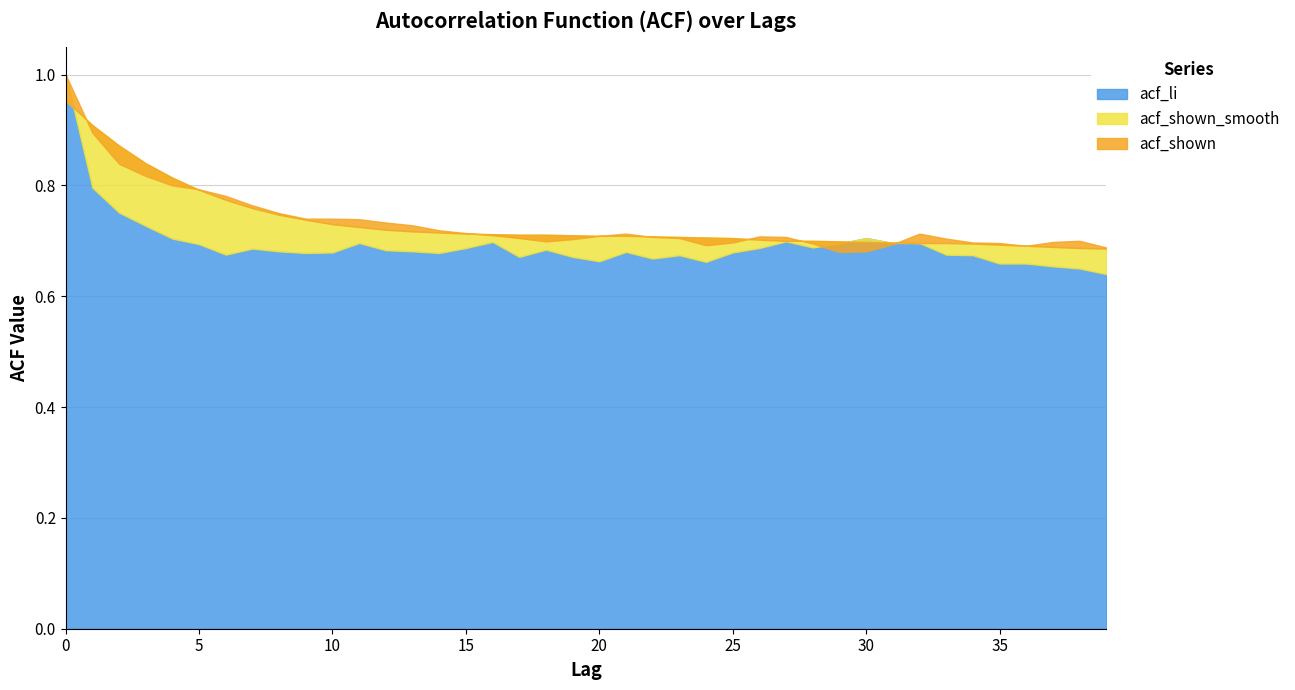

At which category does the chart reach its minimum across all series?

39